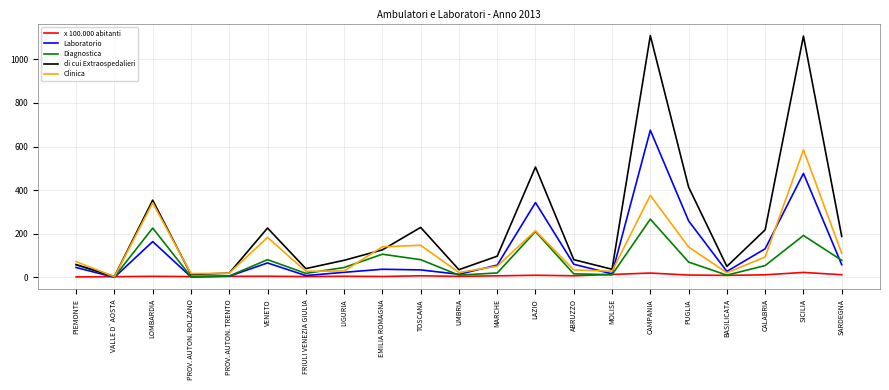

What is the average value of the Clinica series?

126.3